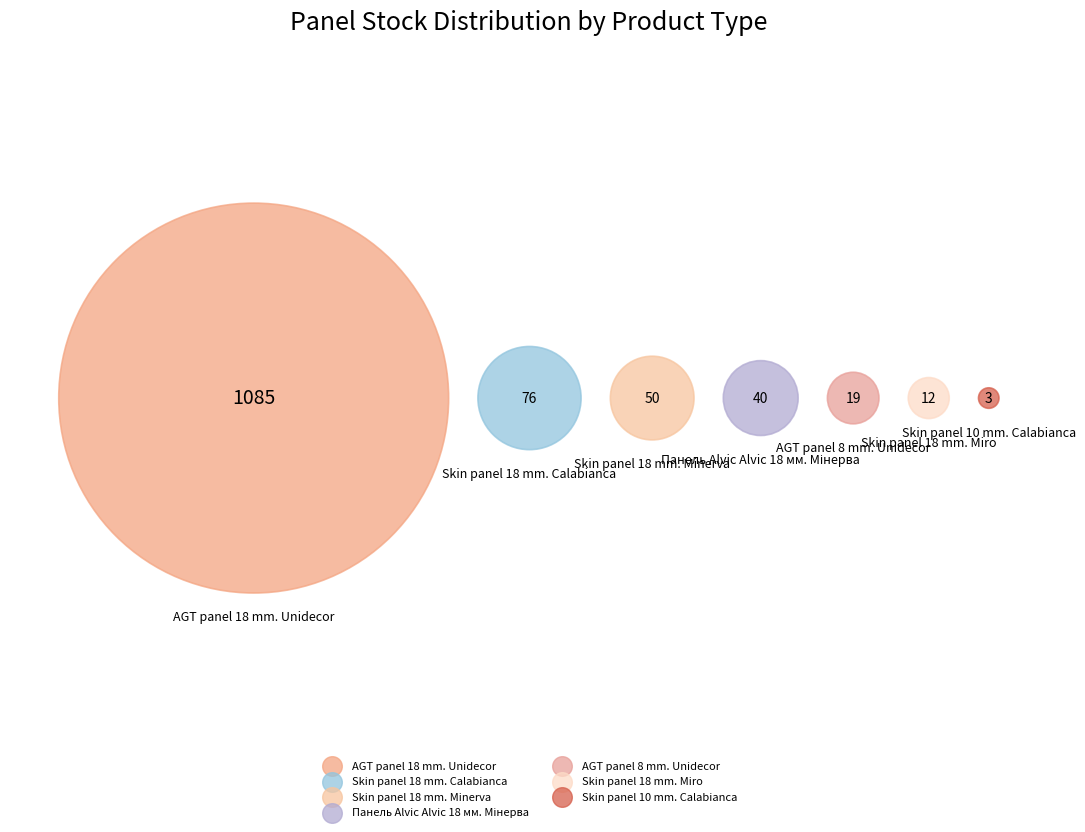

What percentage is NOT represented by Skin panel 18 mm. Calabianca?

94.1%